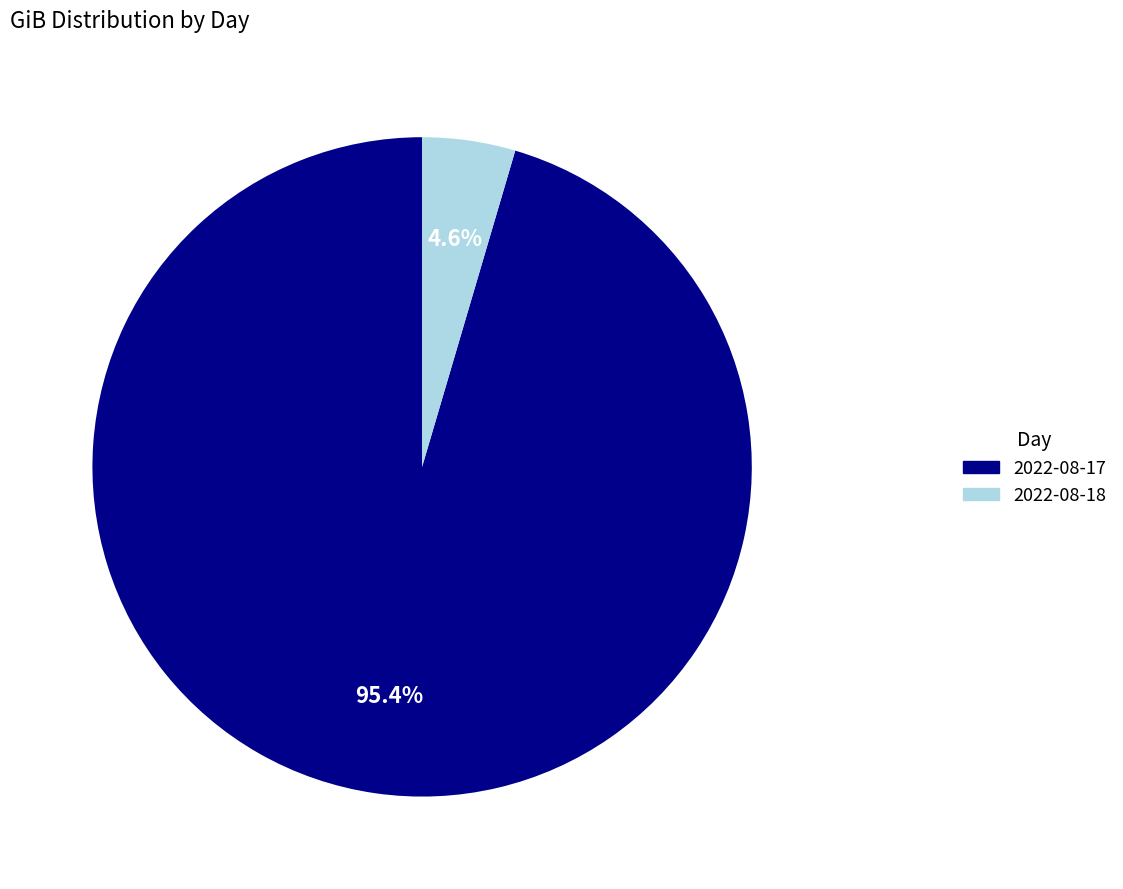

To the nearest percent, what percentage of the pie is 2022-08-17?

95%